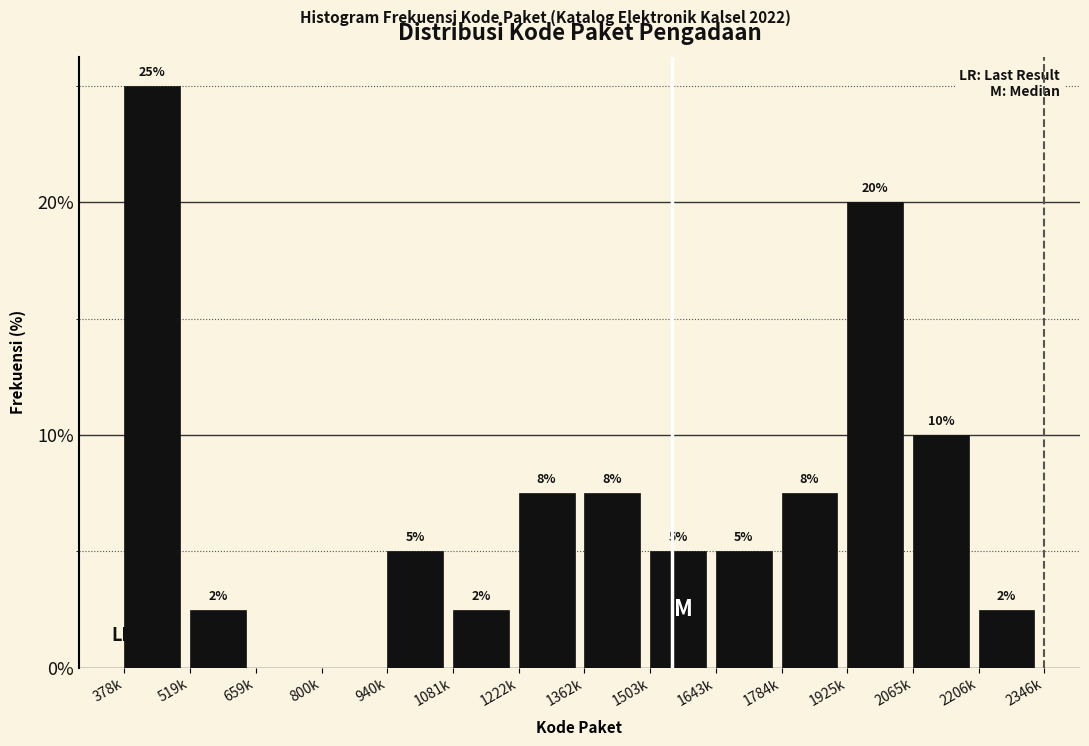

Approximately how many times larger is the value at 2206k compared to 1081k?

1.0